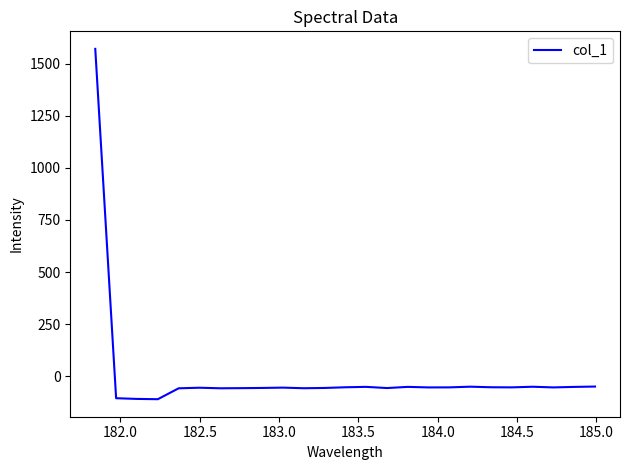

What is the maximum value shown in the chart?

1571.1